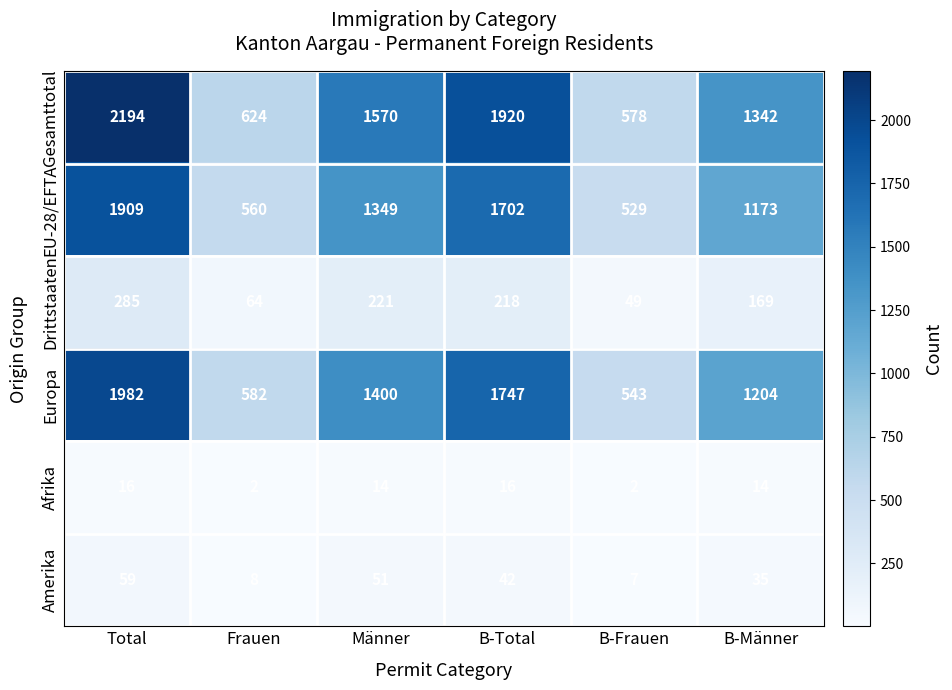

List the series in order of their peak value, lowest first.

Afrika, Amerika, Drittstaaten, EU-28/EFTA, Europa, Gesamttotal